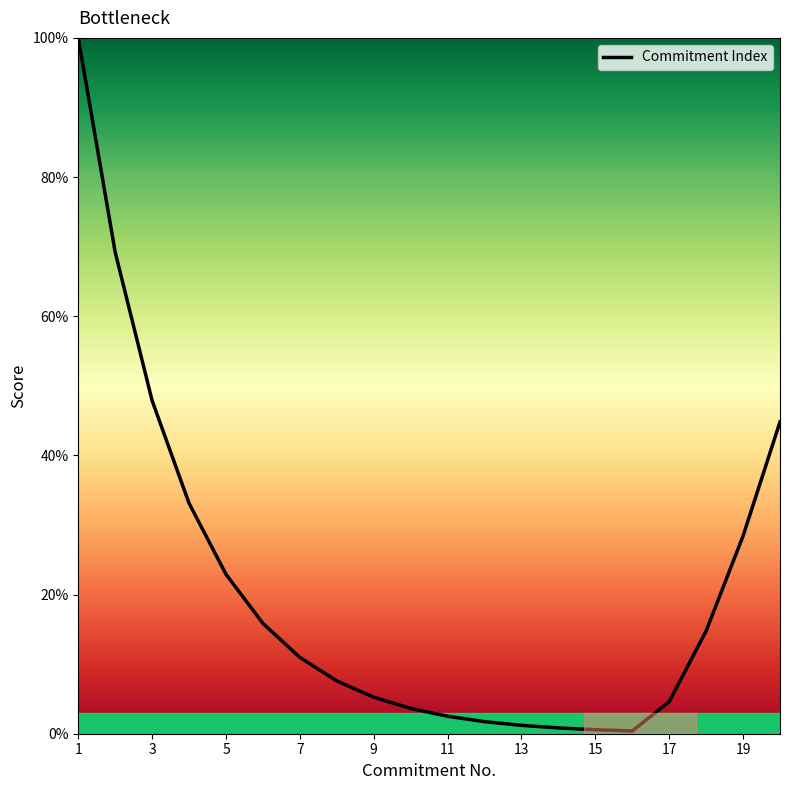

How many lines are shown in the chart?

1